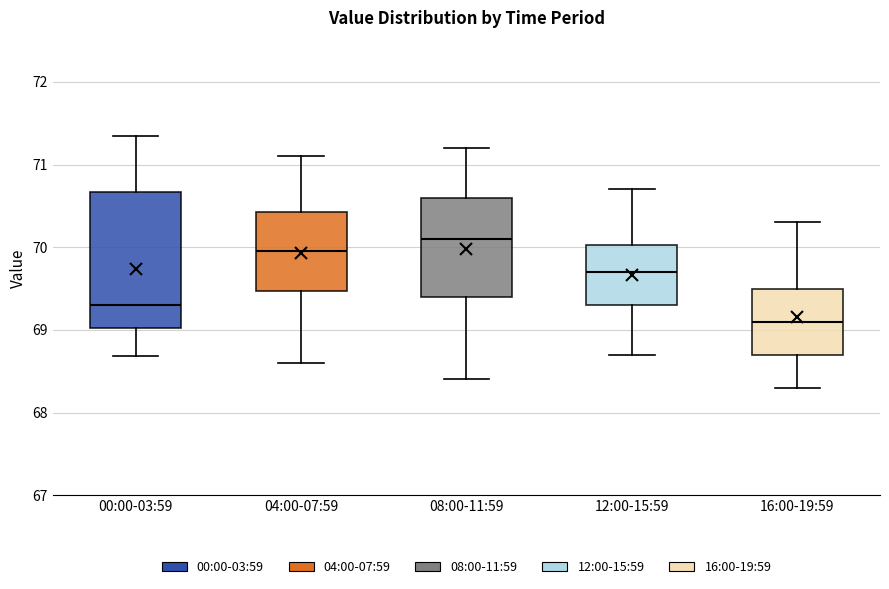

Where does the lower whisker of the box for 16:00-19:59 end on the y-axis? The values are not printed on the chart, so give them approximately, as read against the axis.

68.3